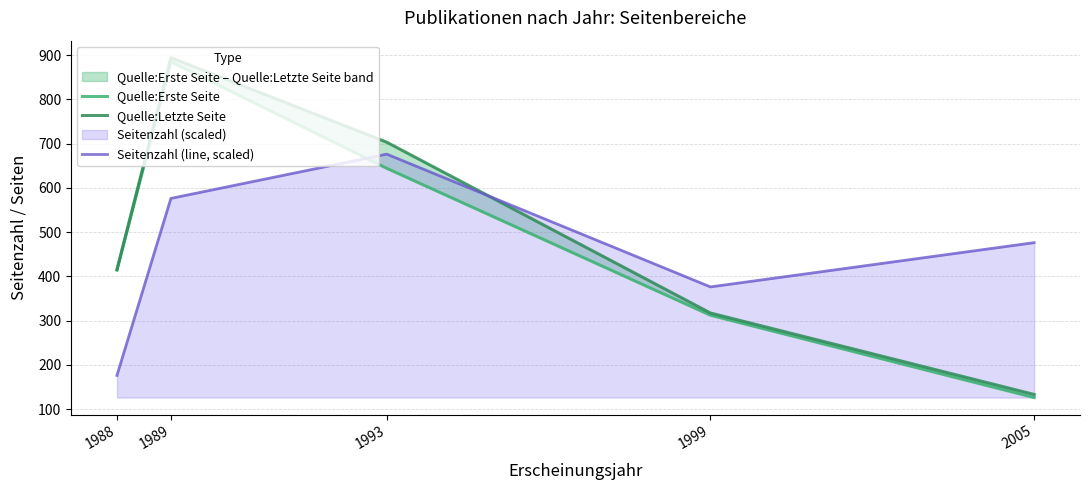

Reading left to right, list all the values displayed in this chart.

Quelle:Erste Seite: 1988=414	1989=885	1993=644	1999=312	2005=126
Quelle:Letzte Seite: 1988=415	1989=894	1993=703	1999=317	2005=133
Seitenzahl (line, scaled): 1988=176	1989=576	1993=676	1999=376	2005=476